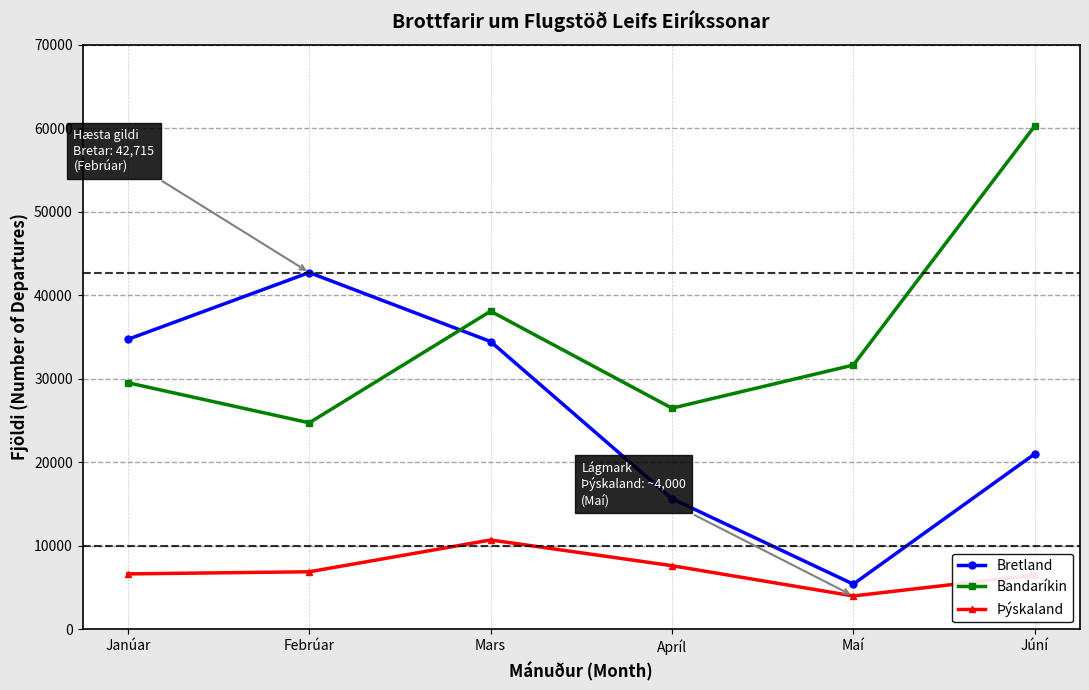

List the series in order of their overall mean, highest first.

Bandaríkin, Bretland, Þýskaland